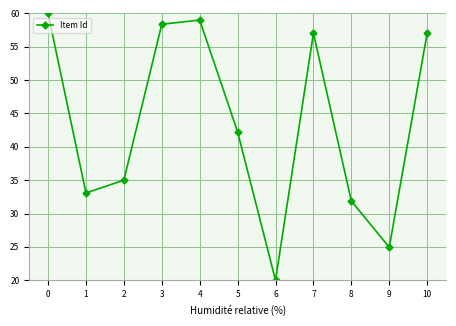

Reading left to right, extract all data points from this chart.

60.0	33.1	35.0	58.4	59.0	42.2	20.0	57.0	31.9	24.9	57.0